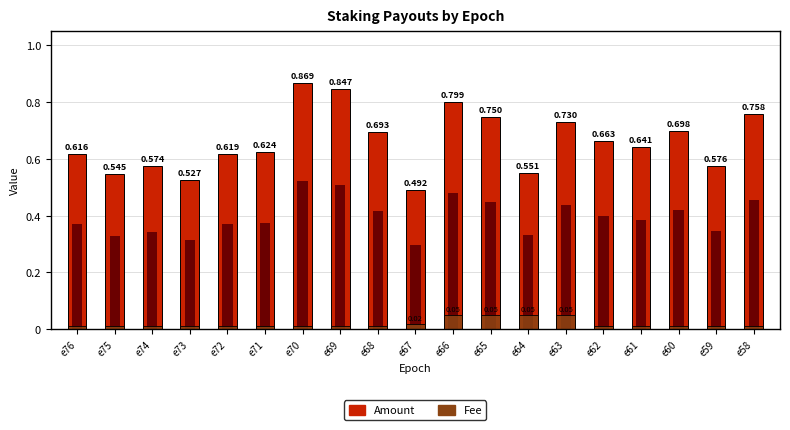

Are the bars horizontal?

No